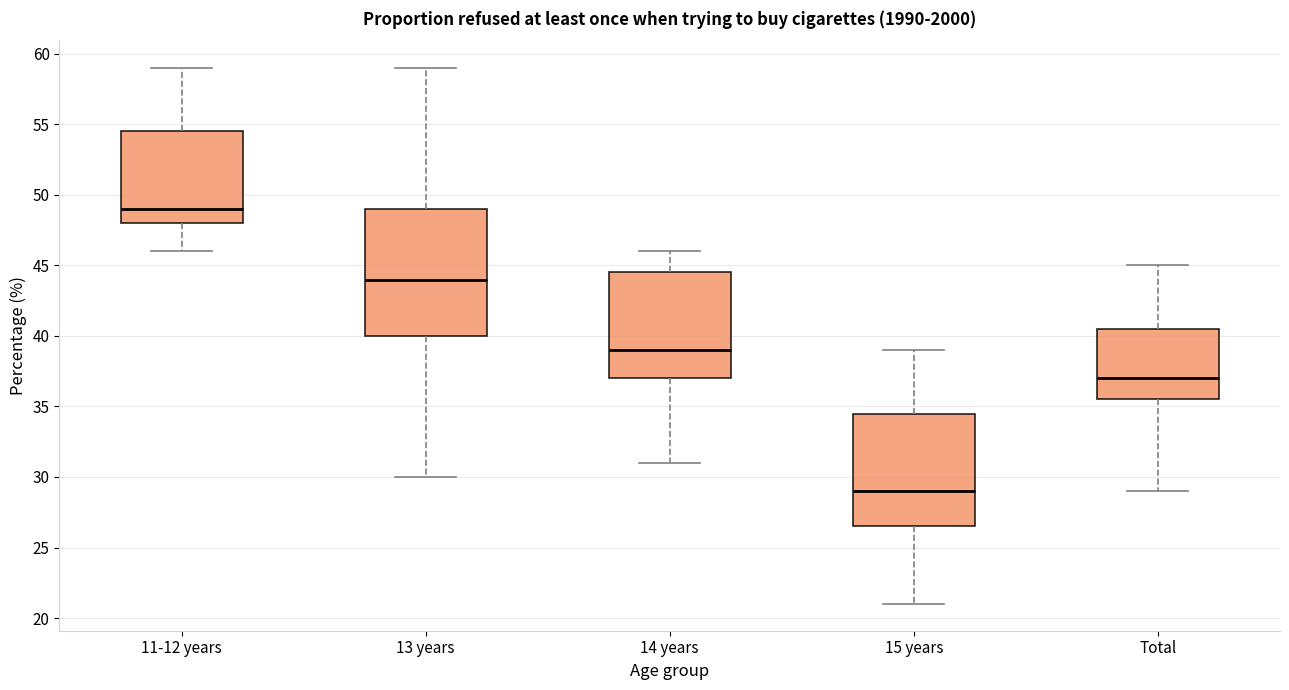

Which box's median line is the lowest?

15 years